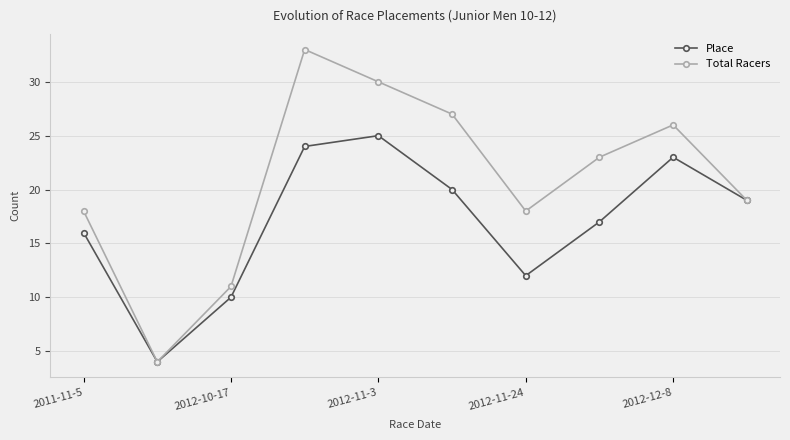

What is the value of the Total Racers point at the 6th from the left?

27